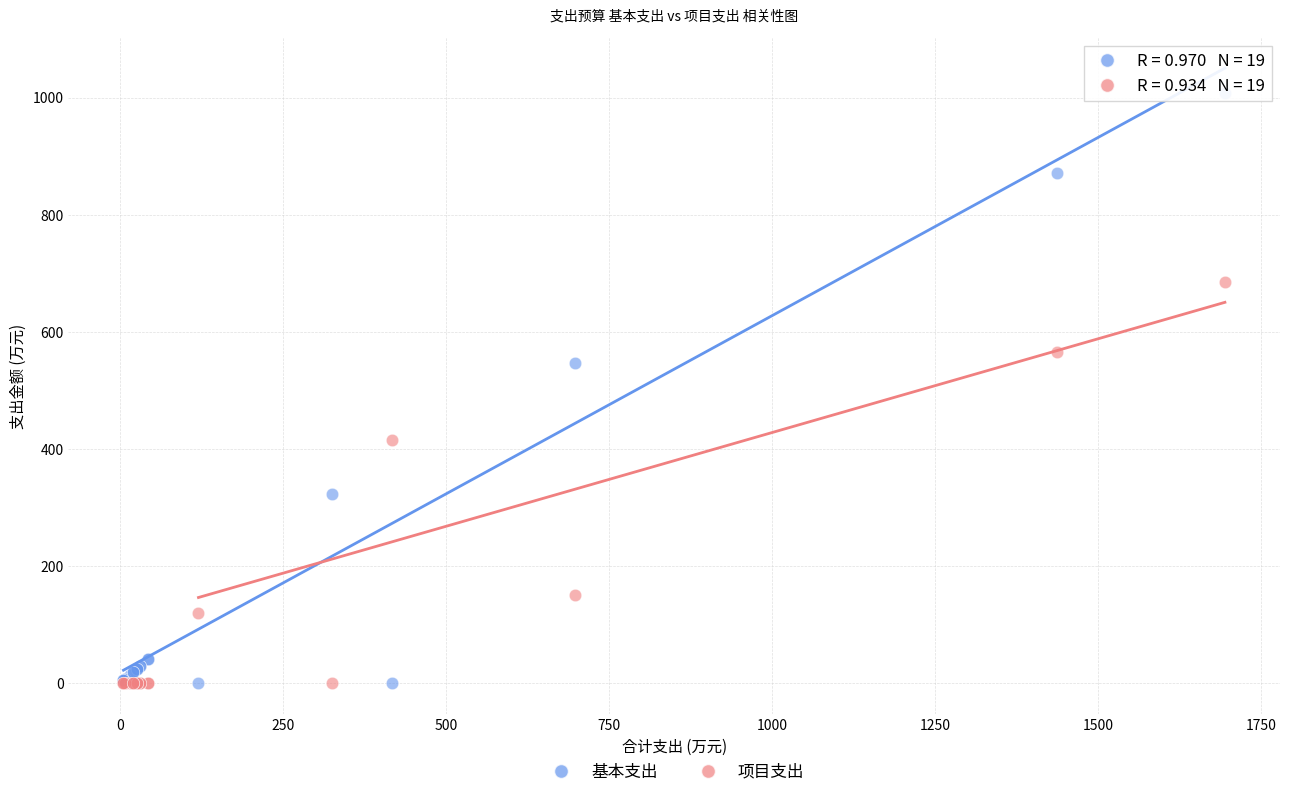

In the 项目支出 series, what Y value is closest to 343?

416